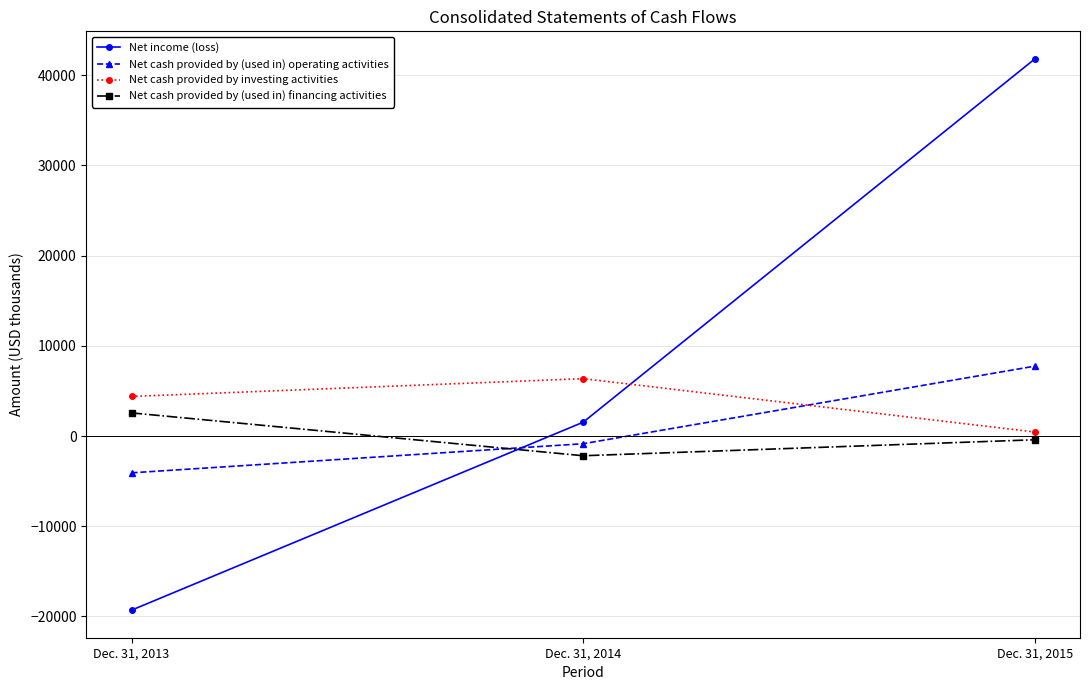

Rank the series at Dec. 31, 2014 from lowest to highest value.

Net cash provided by (used in) financing activities, Net cash provided by (used in) operating activities, Net income (loss), Net cash provided by investing activities